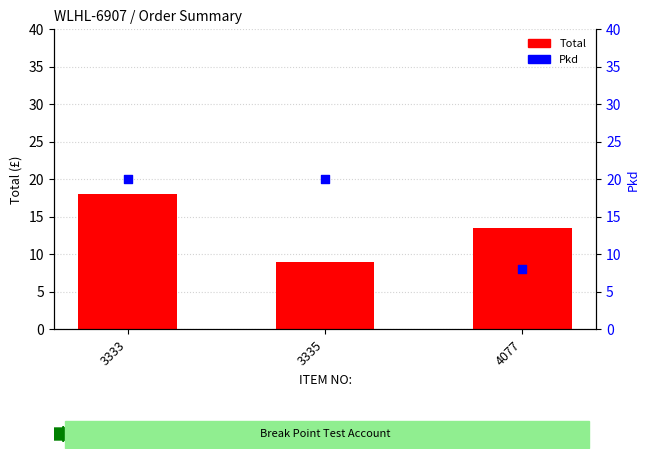

Is the value of Total at 4077 greater than the value of Pkd at 3333?

No